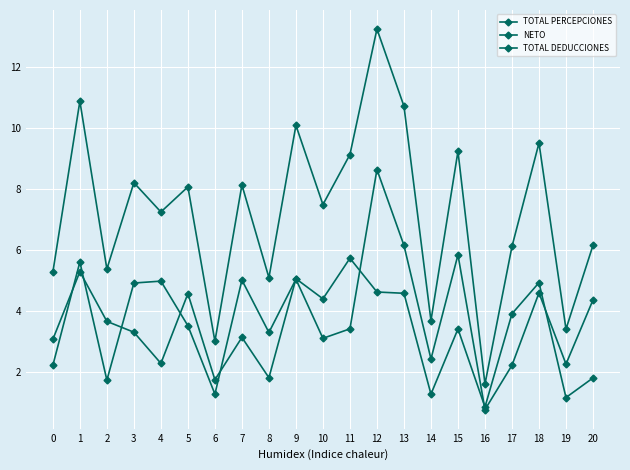

Which series has the largest range (max minus min)?

TOTAL PERCEPCIONES